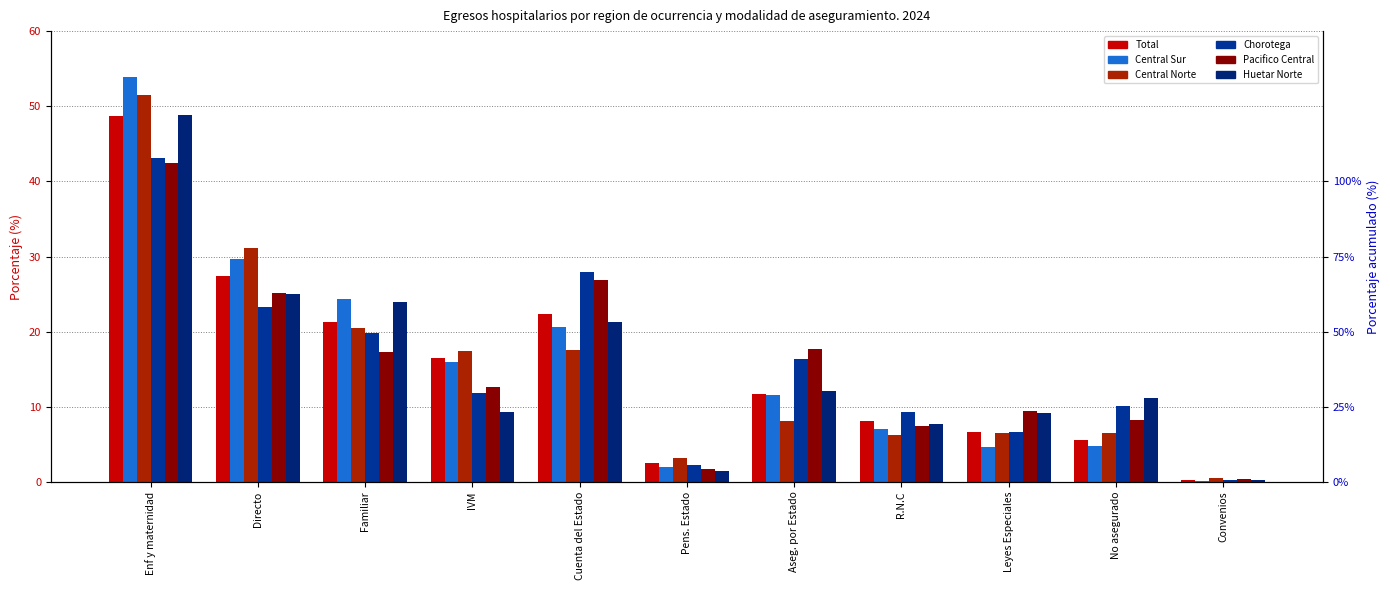

True or false: Central Norte has a value of 17.5 at IVM.

True